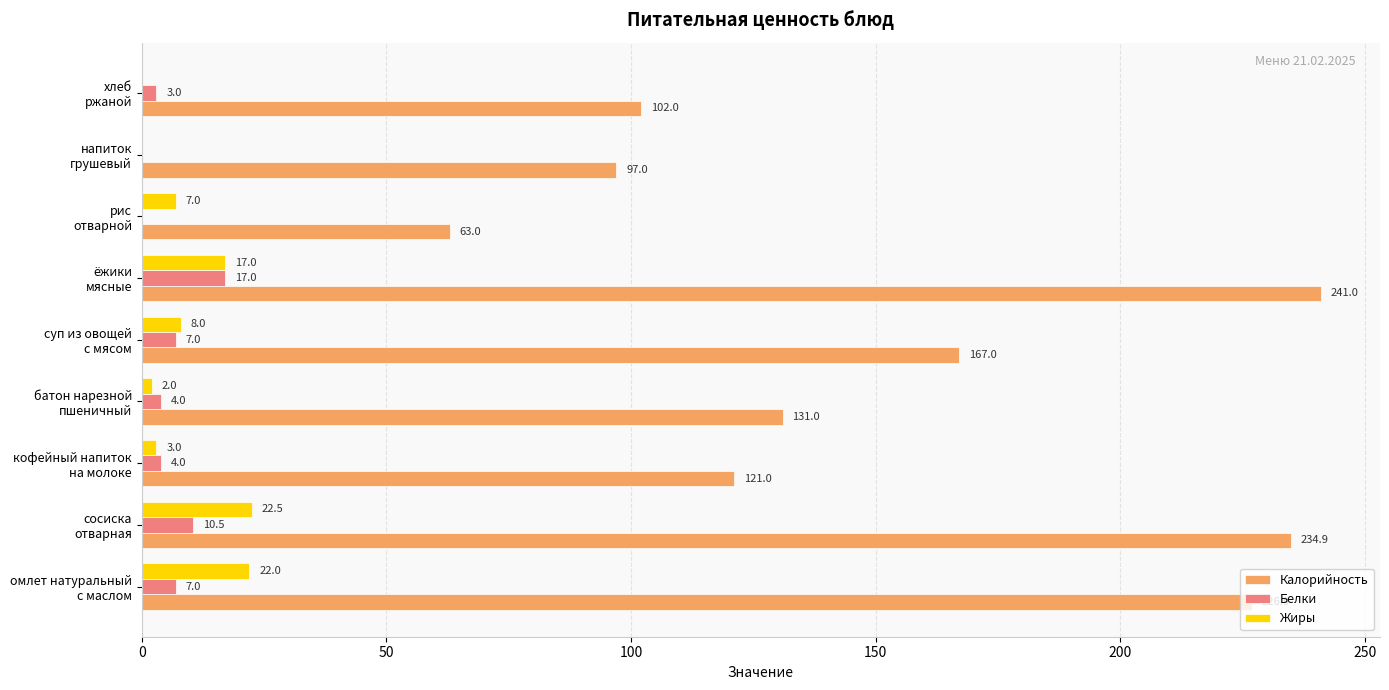

What is the sum of all Белки values?

52.5